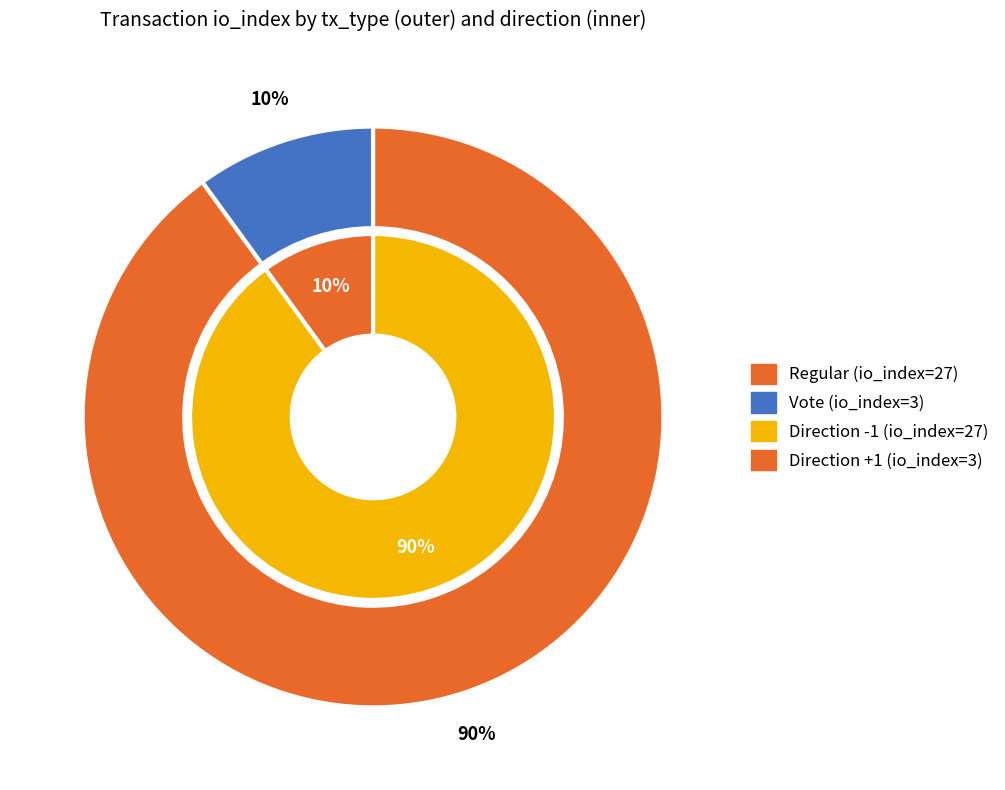

Is there any slice that represents more than half of the pie?

Yes